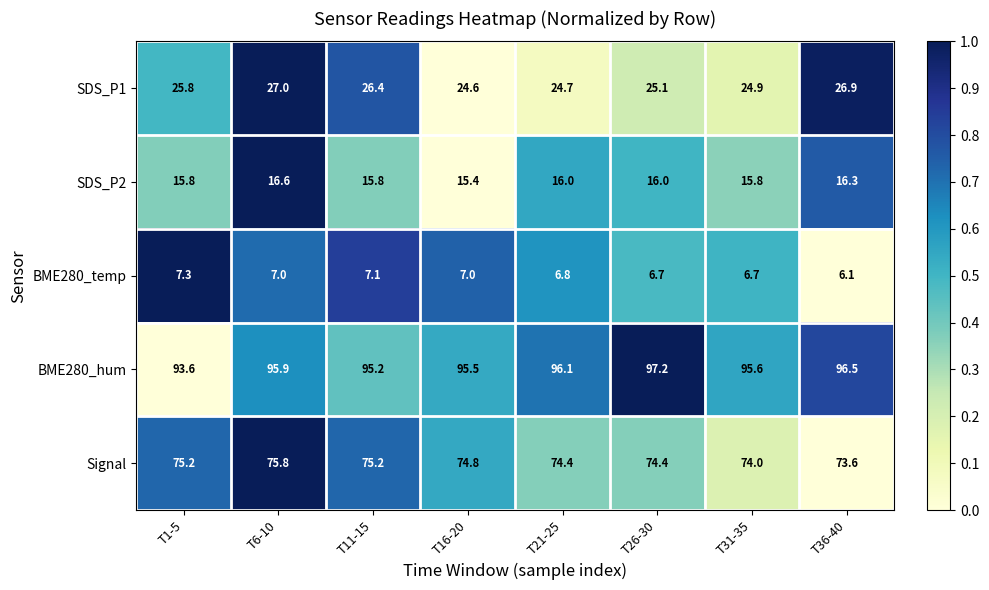

How many categories are shown in the chart?

8